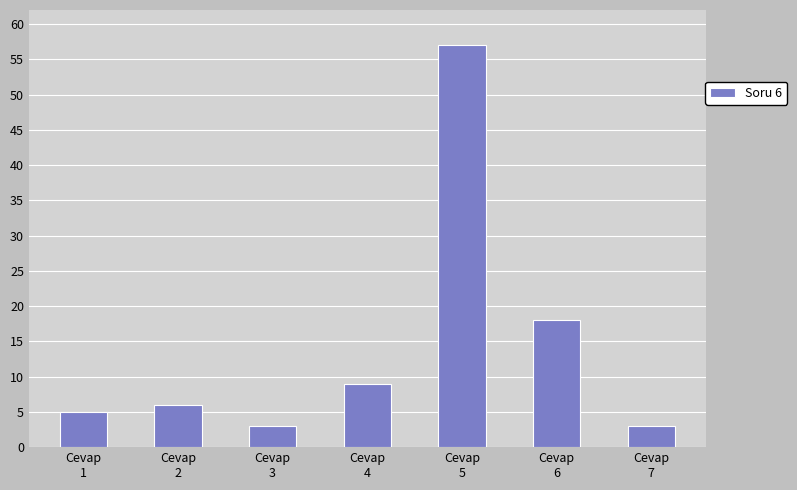

At which category does the chart reach its peak across all series?

Cevap
5